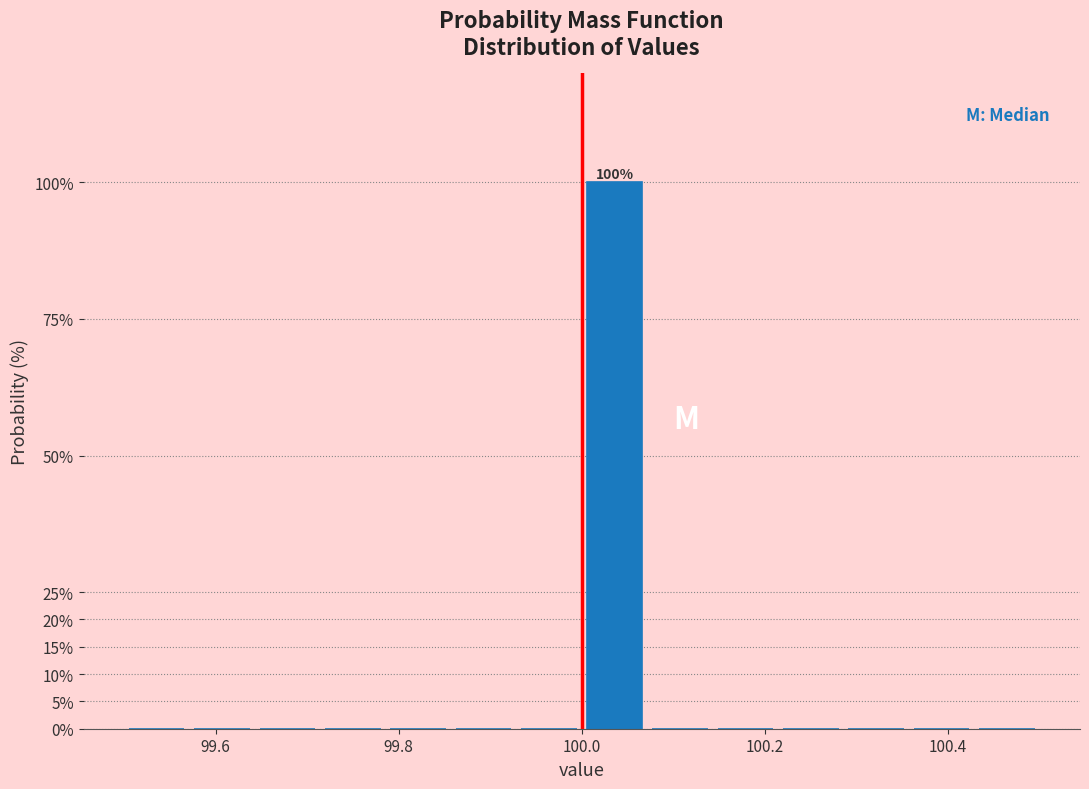

Read against the x-axis, roughly where is the centre of the tallest bar?

100.04